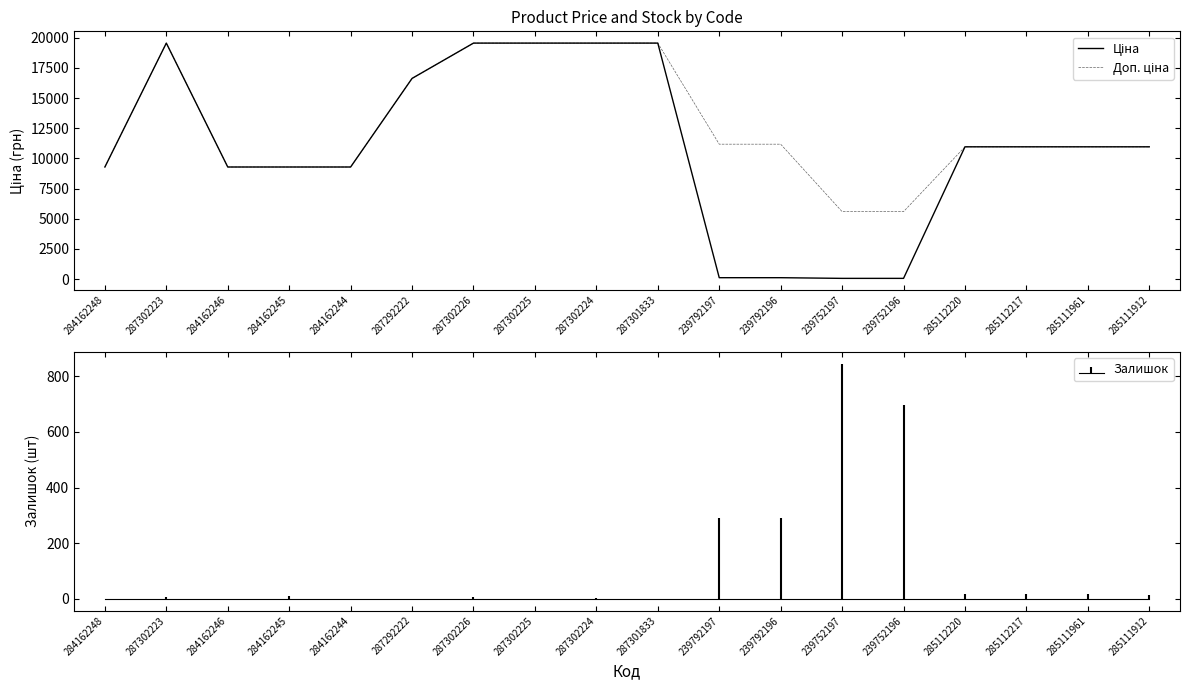

True or false: Ціна and Доп. ціна intersect in this chart.

False